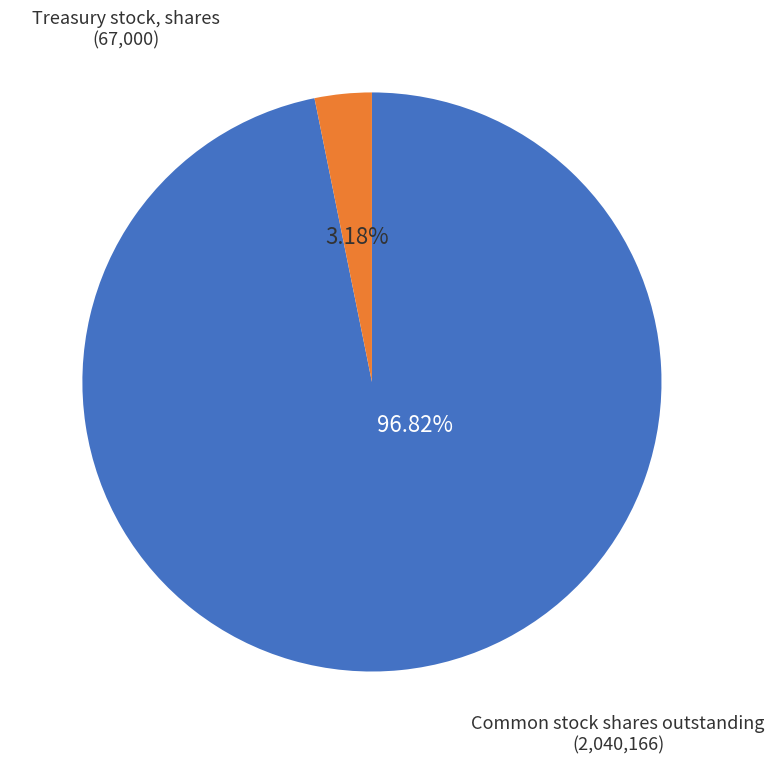

Is there any slice that represents more than half of the pie?

Yes